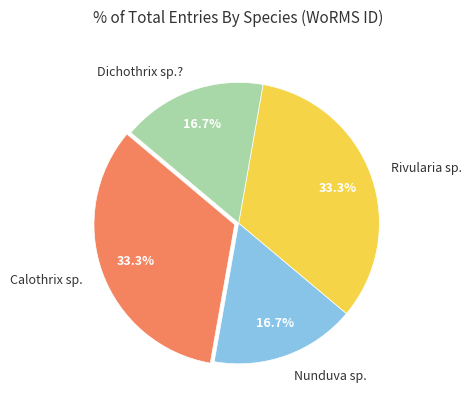

Does Nunduva sp. represent more than half of the total?

No